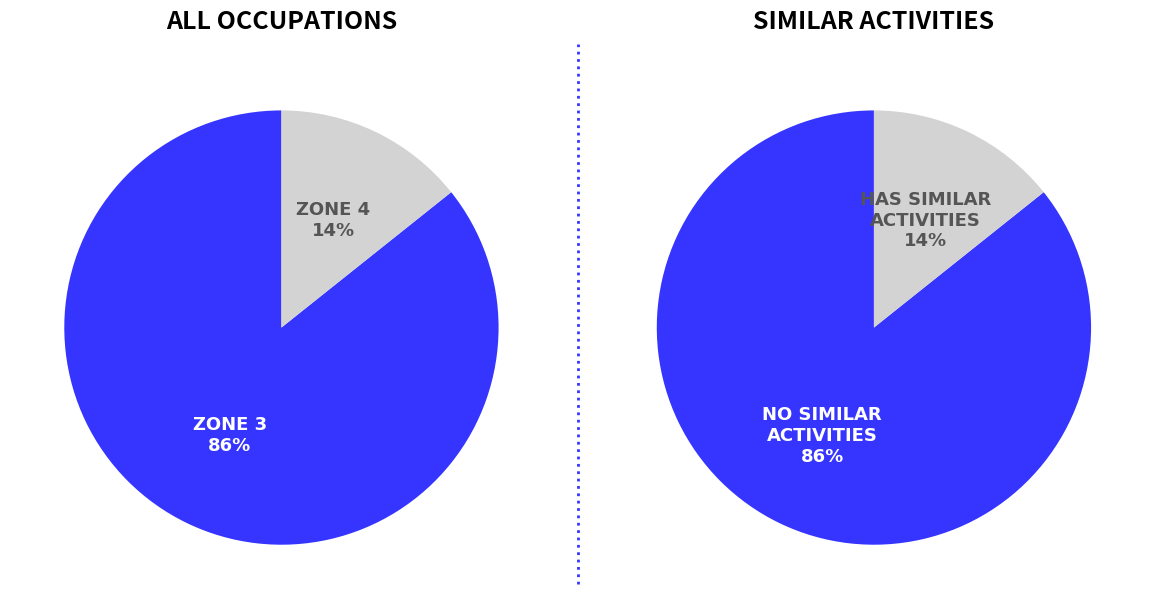

The Digital Forensics Analysts slice represents 25% of the pie. True or false?

False